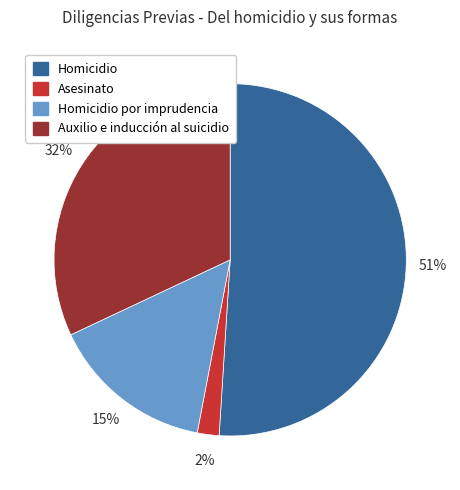

Rank the categories by value from highest to lowest.

Homicidio, Auxilio e inducción al suicidio, Homicidio por imprudencia, Asesinato